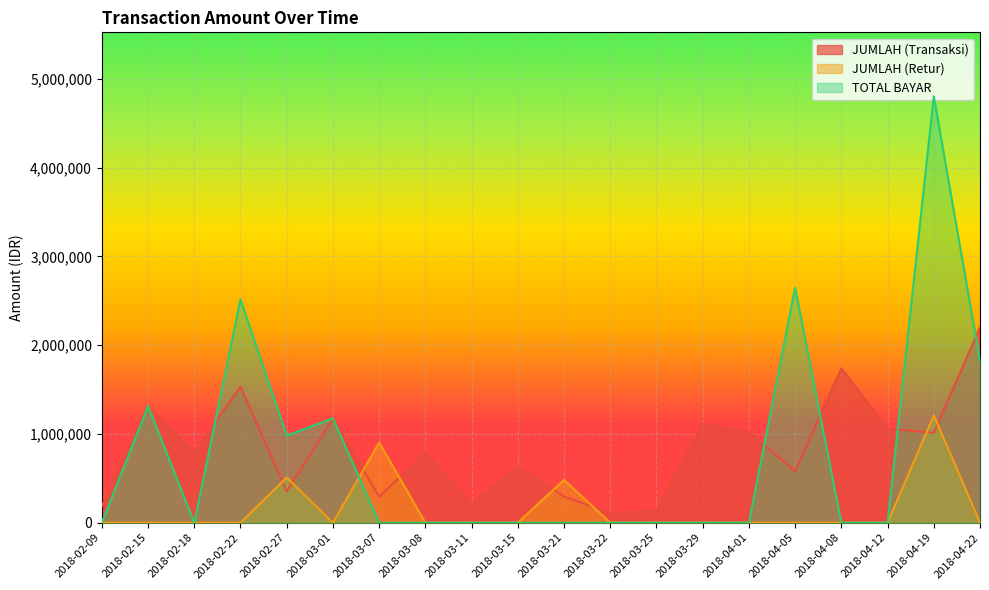

What is the total value across all series at 2018-03-15?

636738